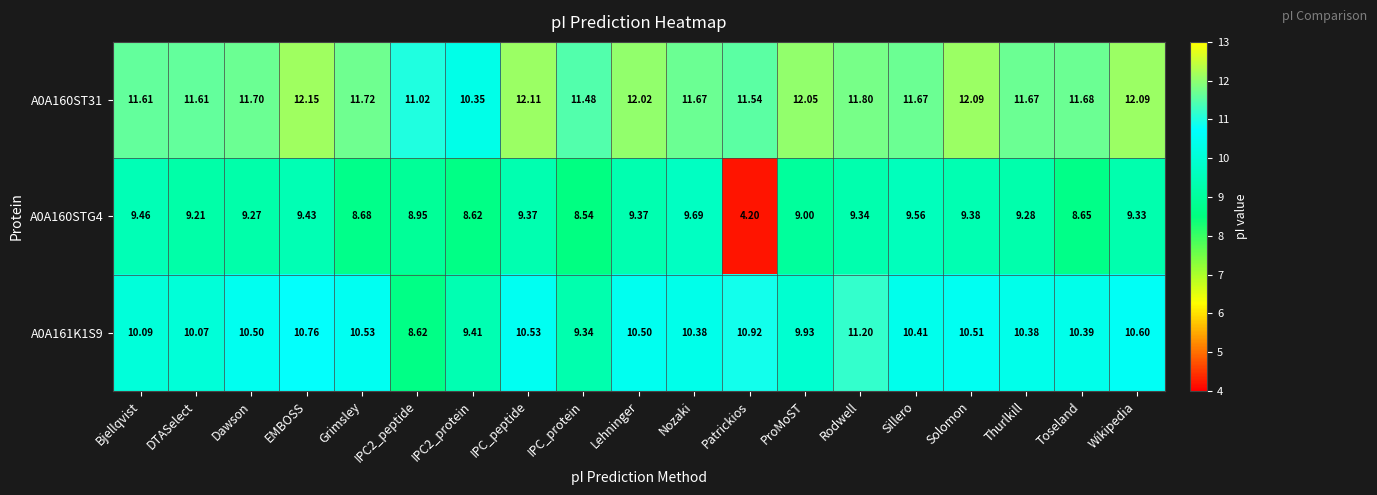

Which series has the largest total across all categories?

A0A160ST31